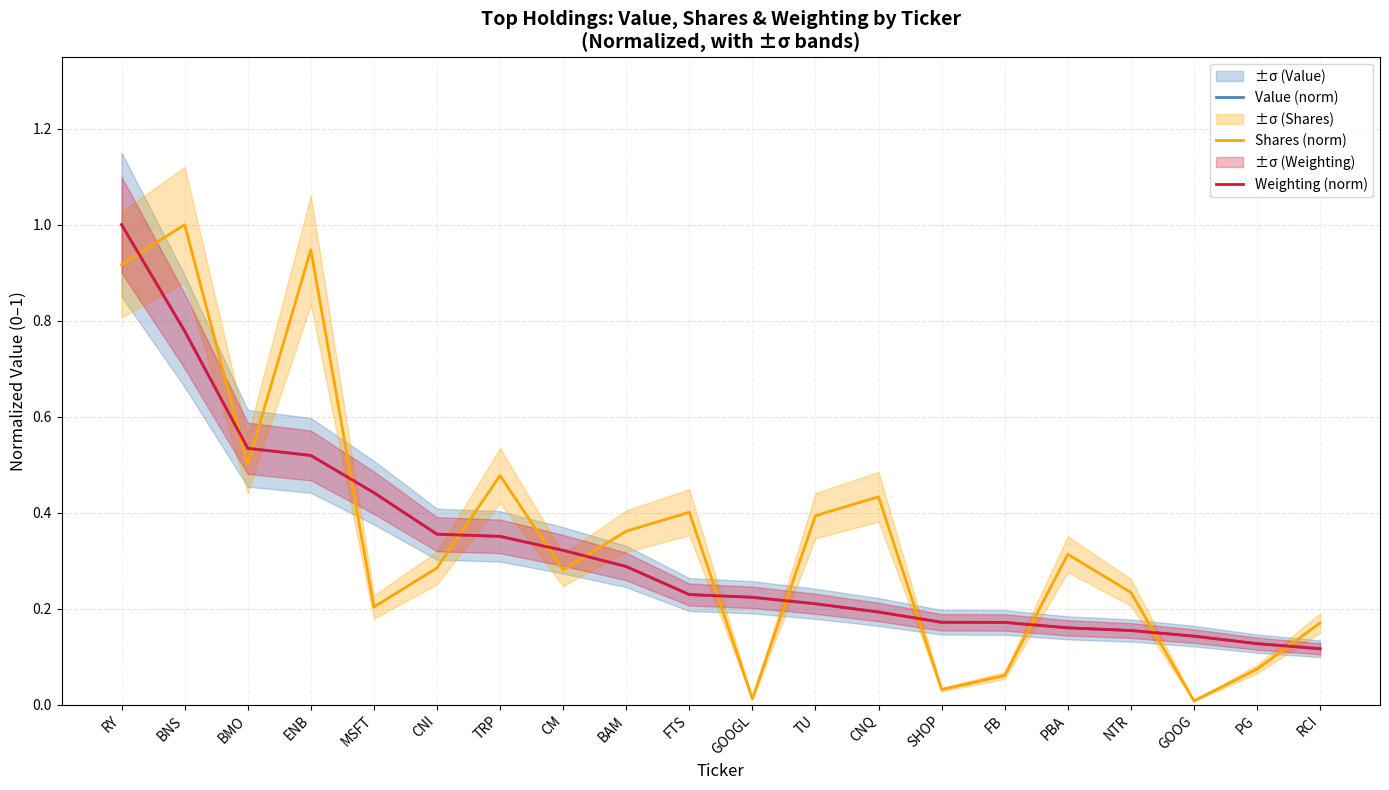

Which has a higher value, BAM or RCI?

BAM